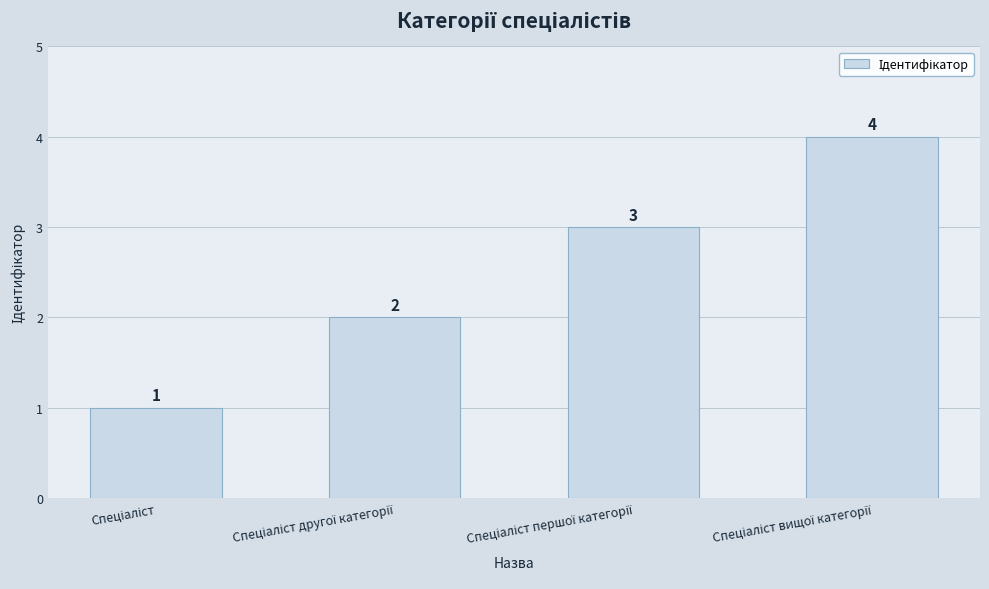

How many data points does each series have?

4